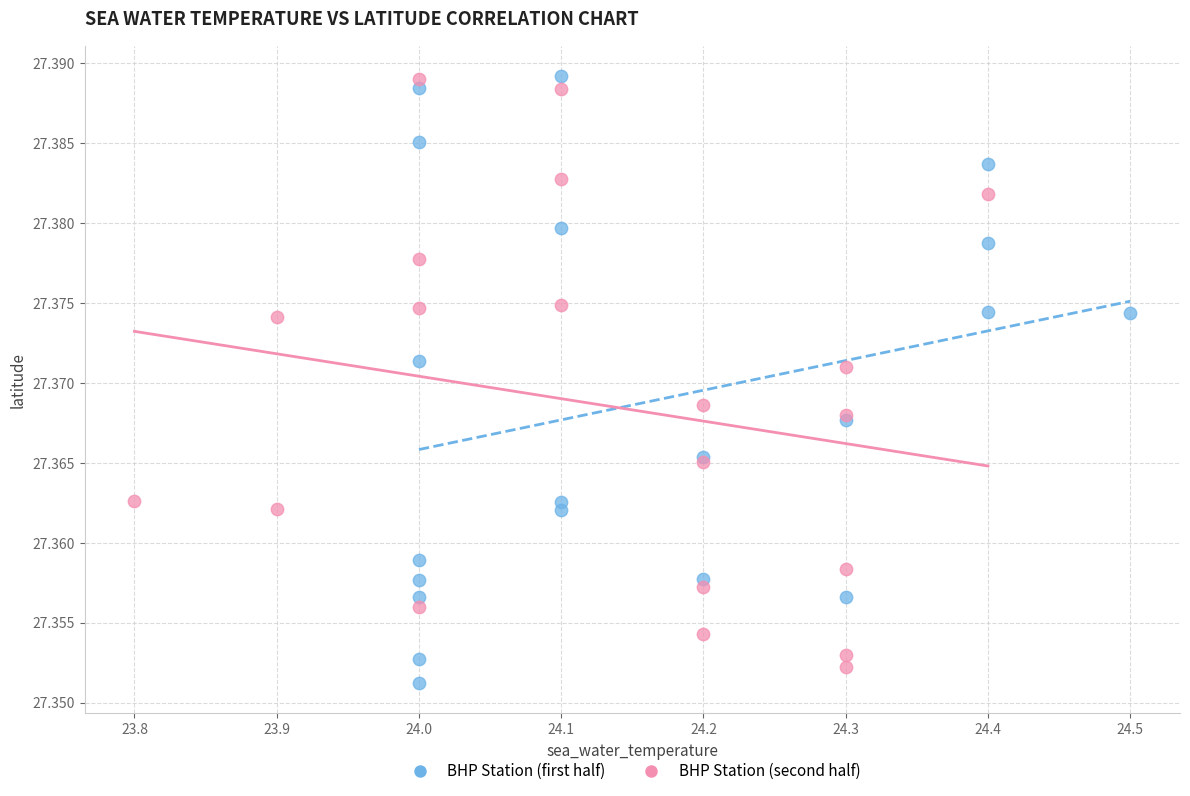

Which series has the largest Y range (max minus min)?

BHP Station (first half)